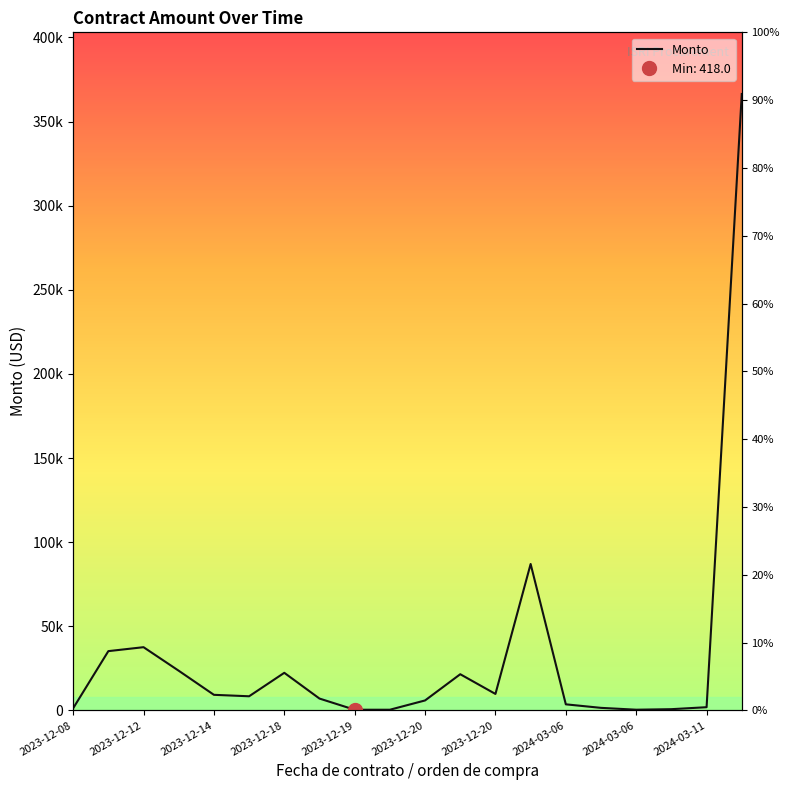

At which label does the data first exceed 8416?

2023-12-12